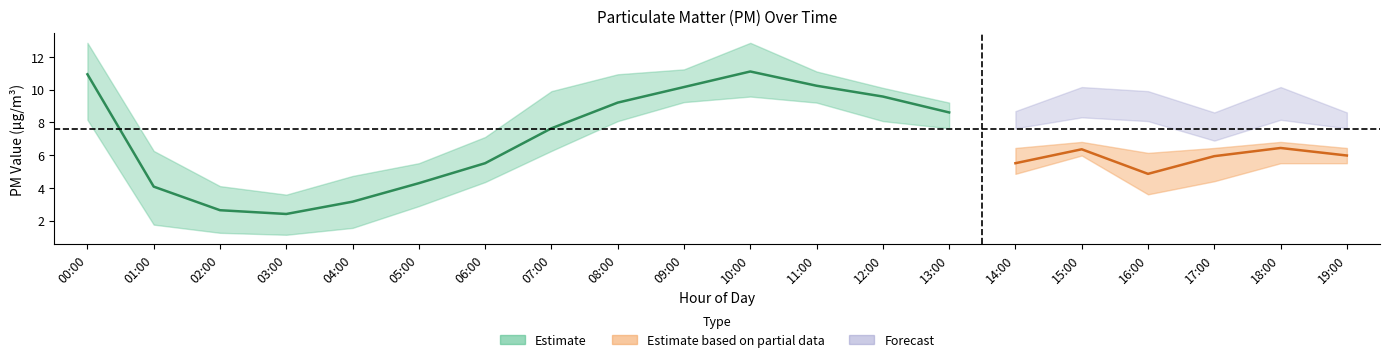

At which label does P1 first exceed 8?

00:00